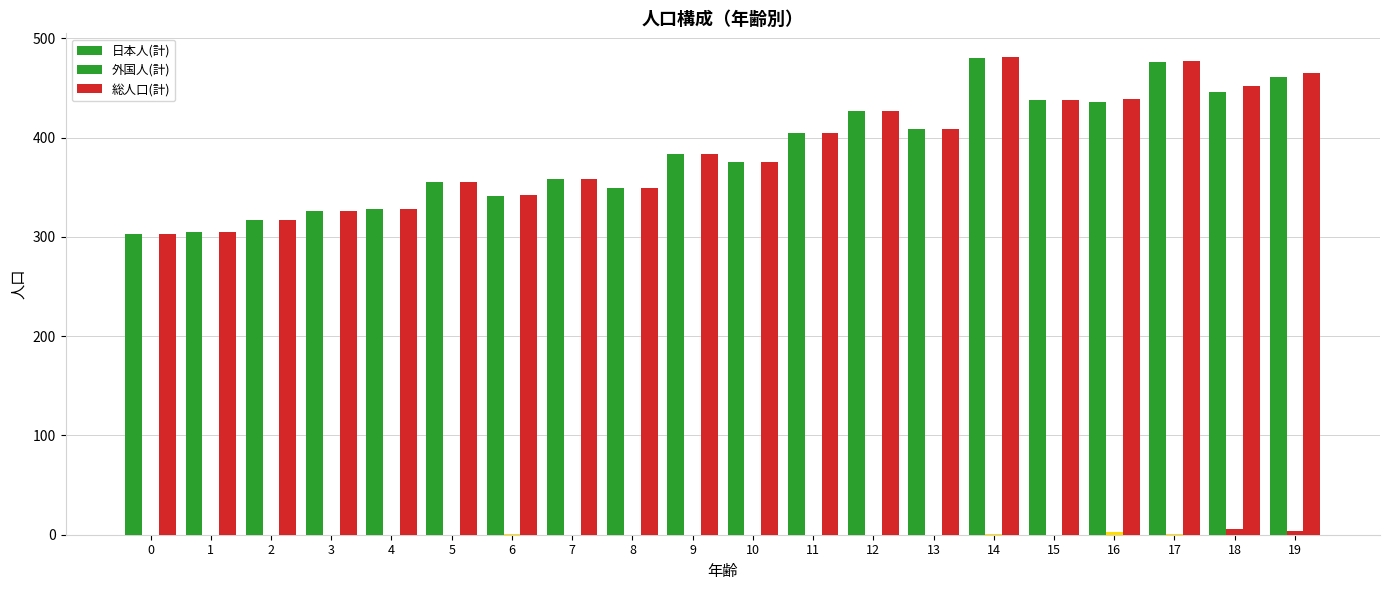

Which has a higher value, 16 or 9?

16